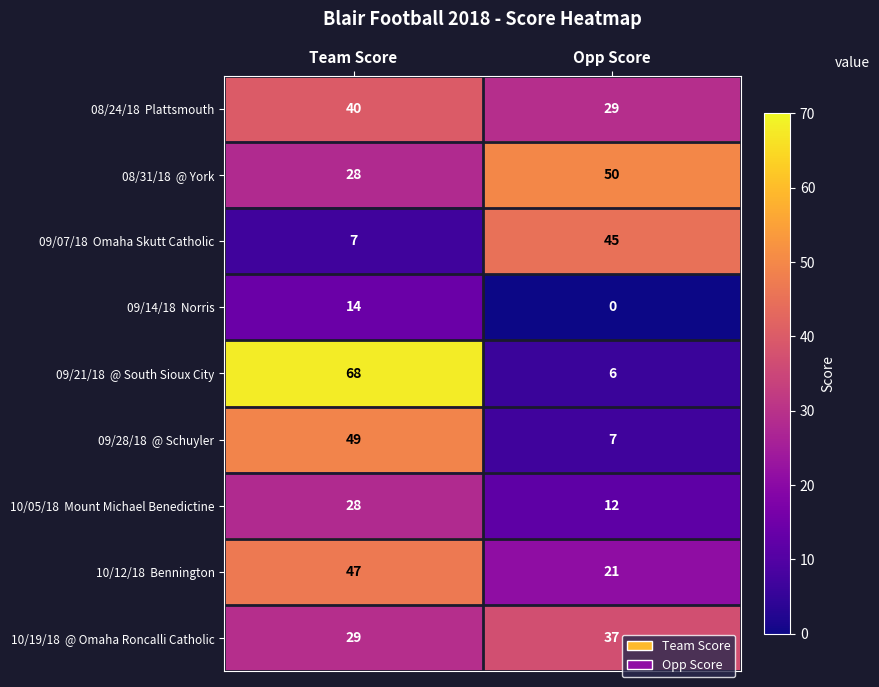

What is the greatest value displayed?

68